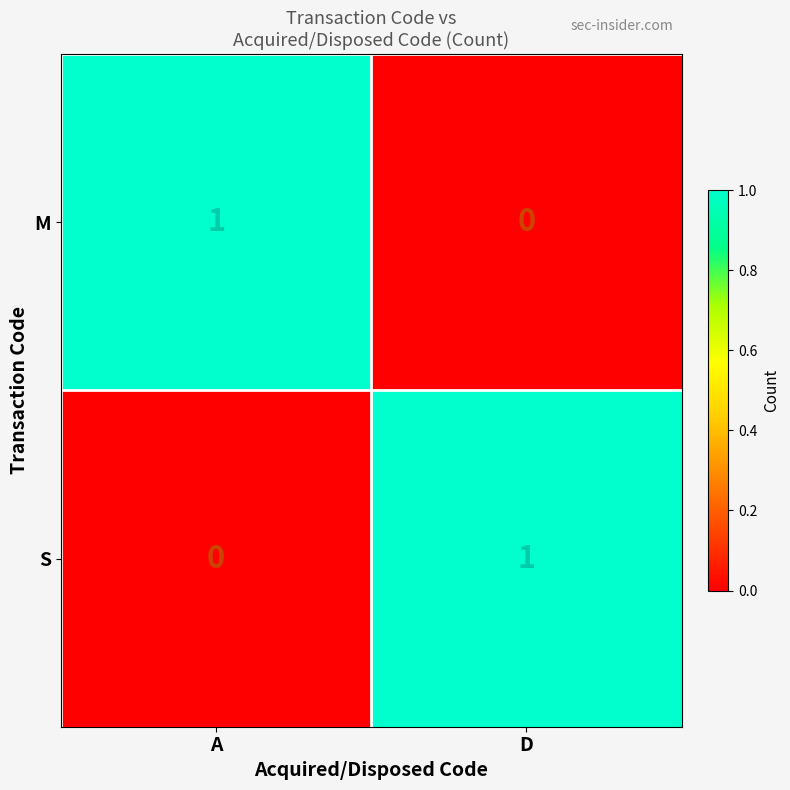

Reading right to left, transcribe all the data shown in this chart.

M: D=0	A=1
S: D=1	A=0